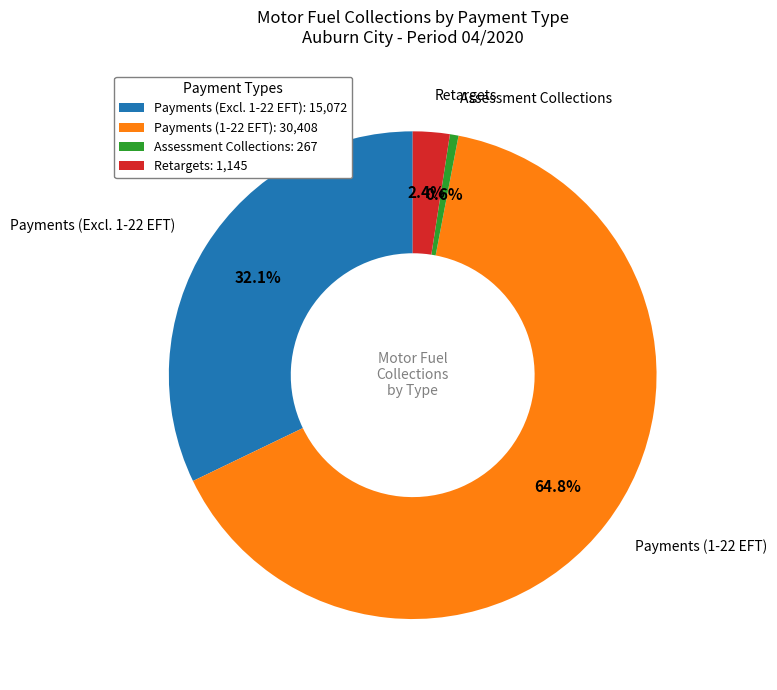

Does any single category account for the majority?

Yes